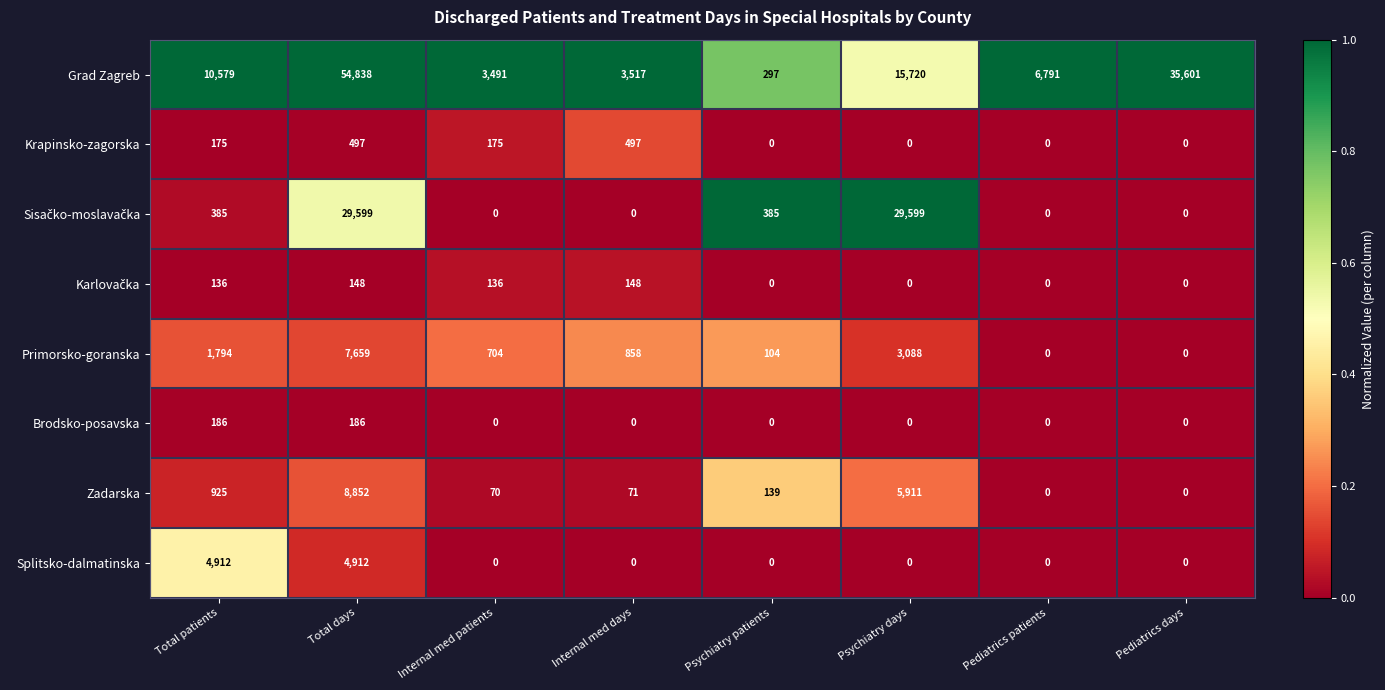

What is the greatest value displayed?

54838